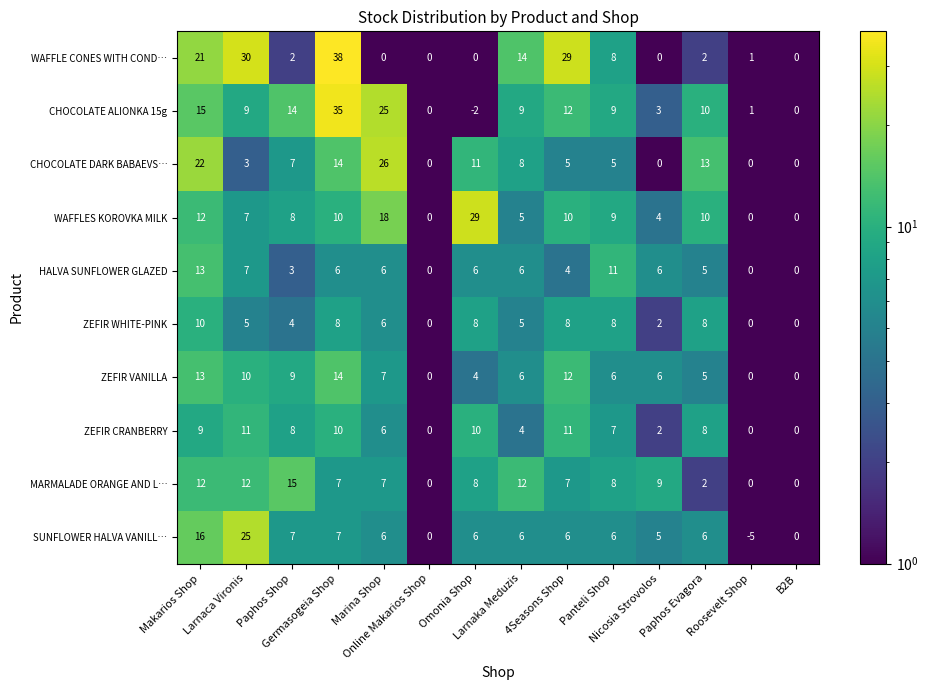

Rank the series by their maximum value, from highest to lowest.

WAFFLE CONES WITH COND…, CHOCOLATE ALIONKA 15g, WAFFLES KOROVKA MILK, CHOCOLATE DARK BABAEVS…, SUNFLOWER HALVA VANILL…, MARMALADE ORANGE AND L…, ZEFIR VANILLA, HALVA SUNFLOWER GLAZED, ZEFIR CRANBERRY, ZEFIR WHITE-PINK